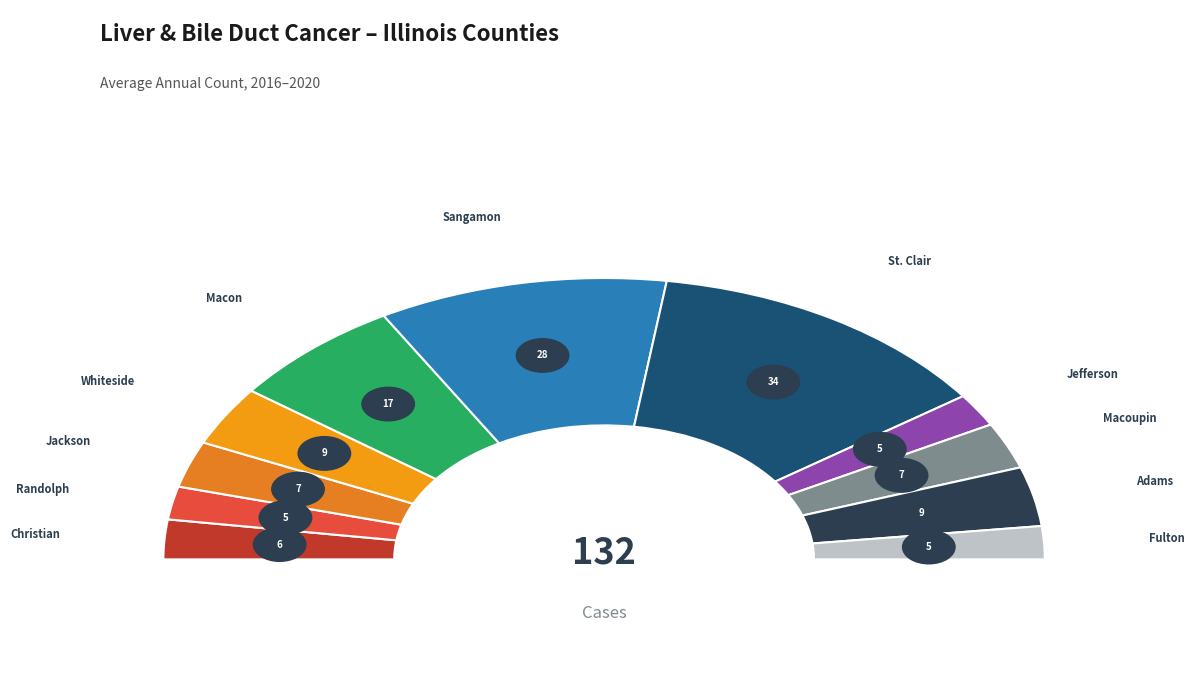

Does any single category account for the majority?

No